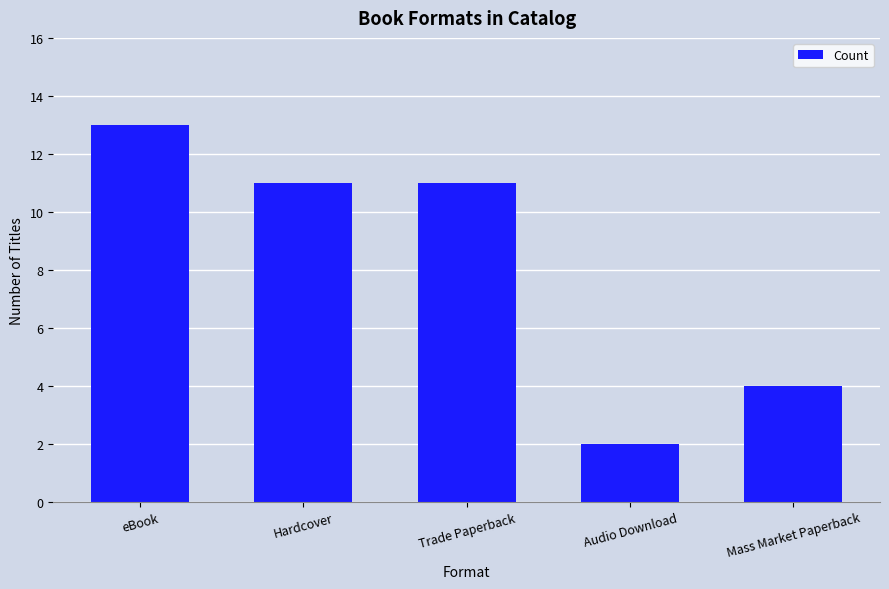

True or false: the data shows 13 at eBook.

True